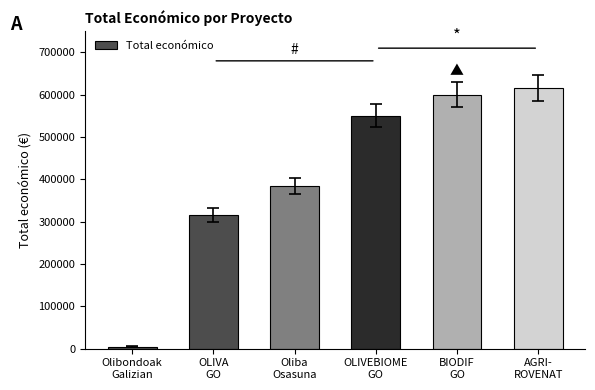

What is the label of the 4th bar from the left?

OLIVEBIOME
GO